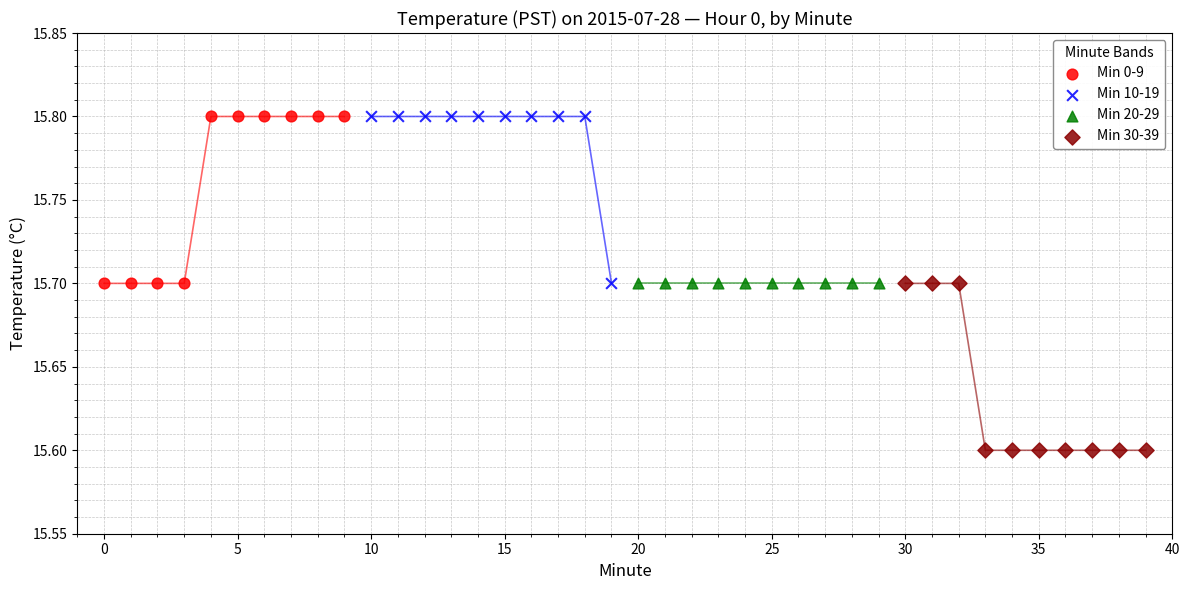

Which series reaches the minimum Y coordinate?

Min 30-39